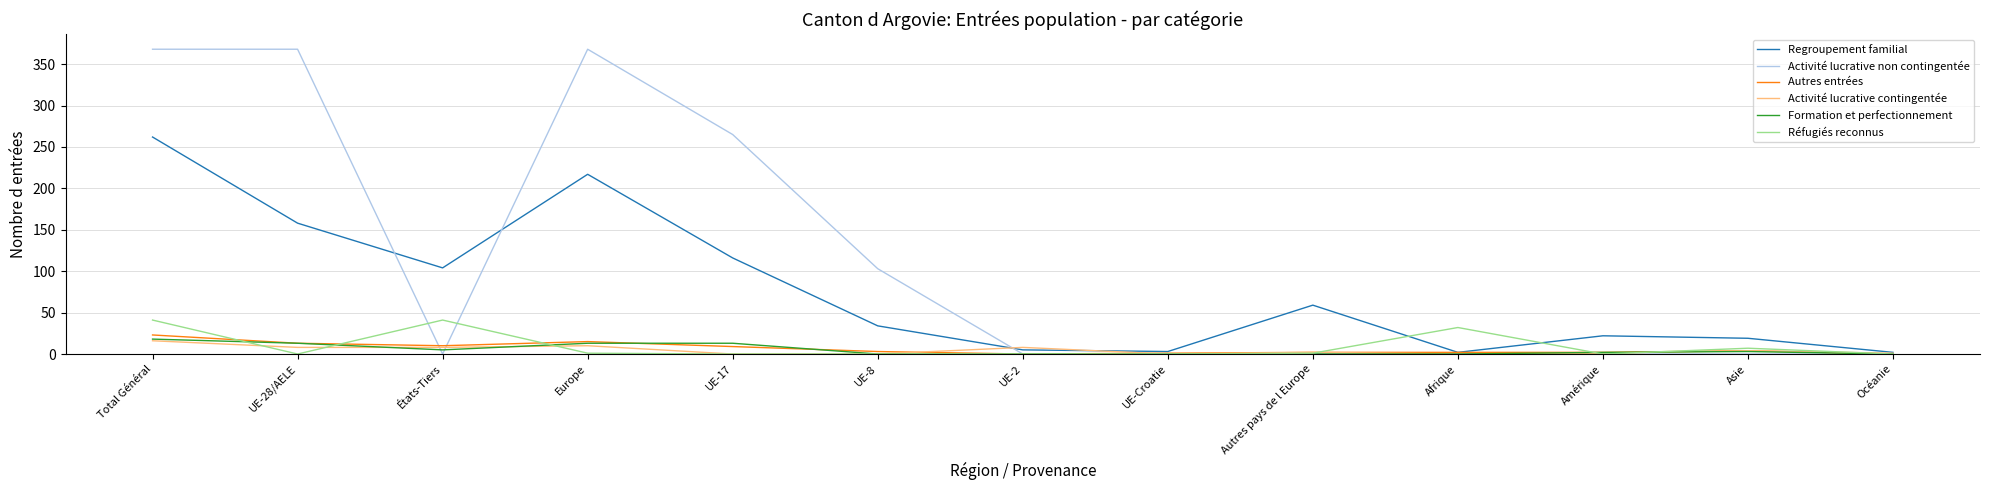

The Regroupement familial series shows 60 at UE-17. True or false?

False